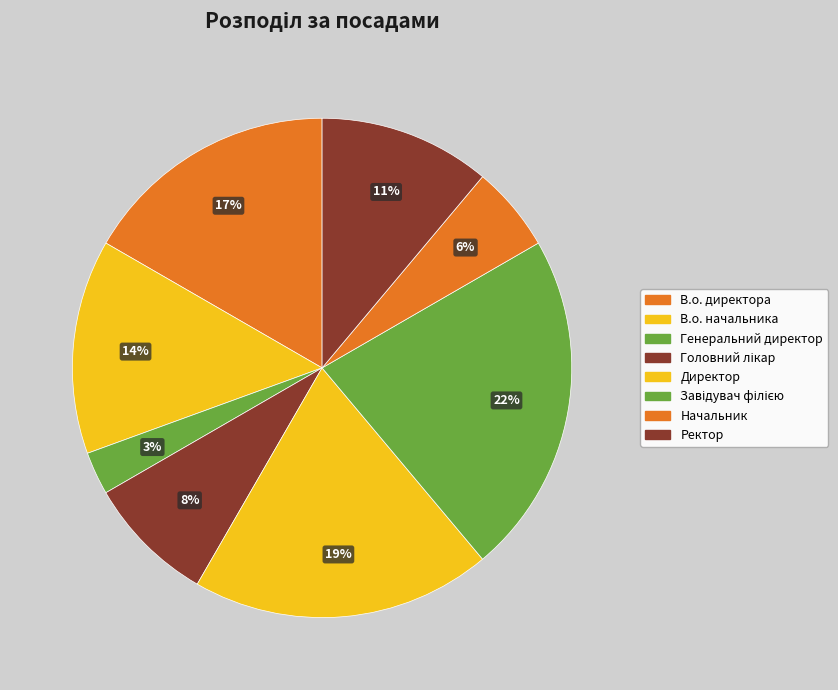

Is it true that Начальник is 20% of the pie?

False